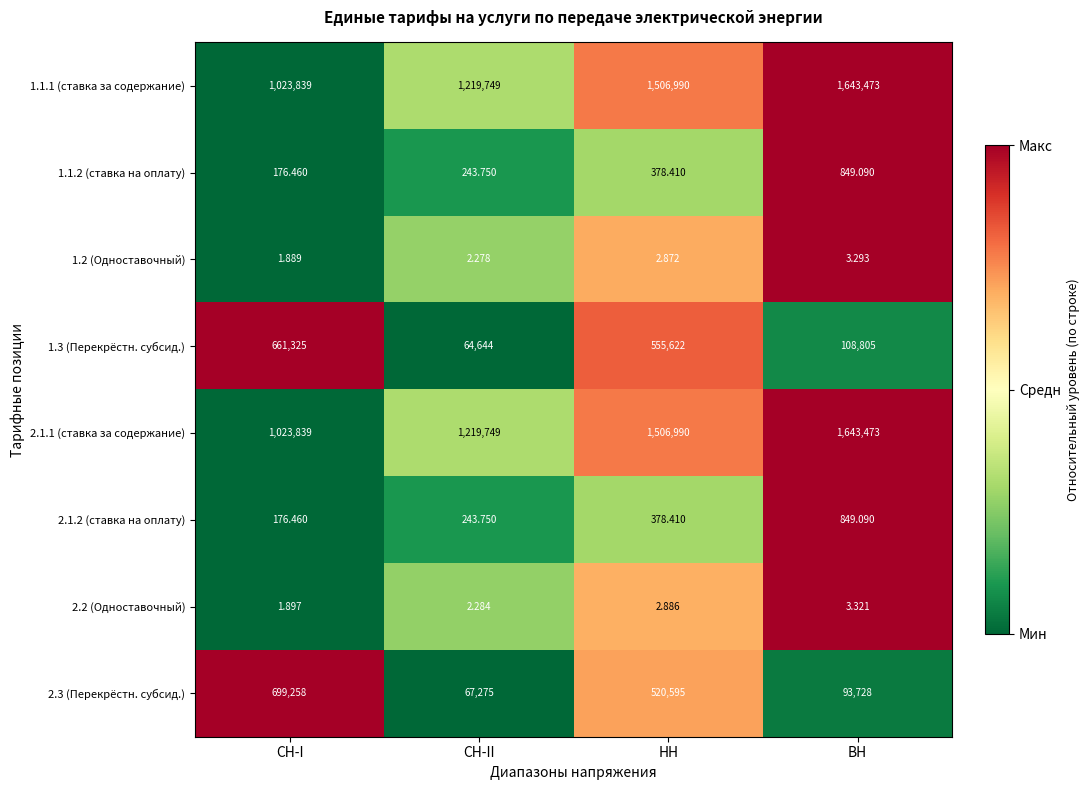

Count the number of categories in the chart.

4